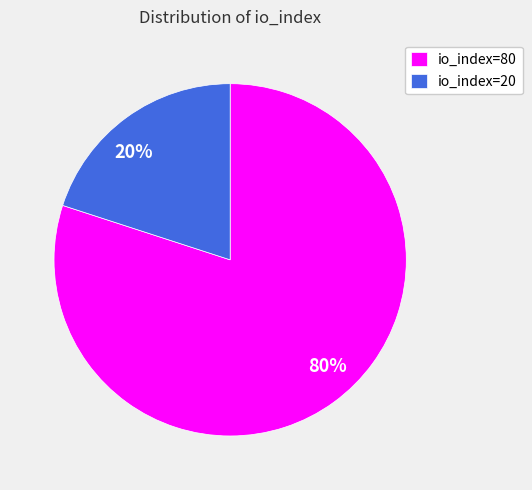

Which slice is the largest?

io_index=80